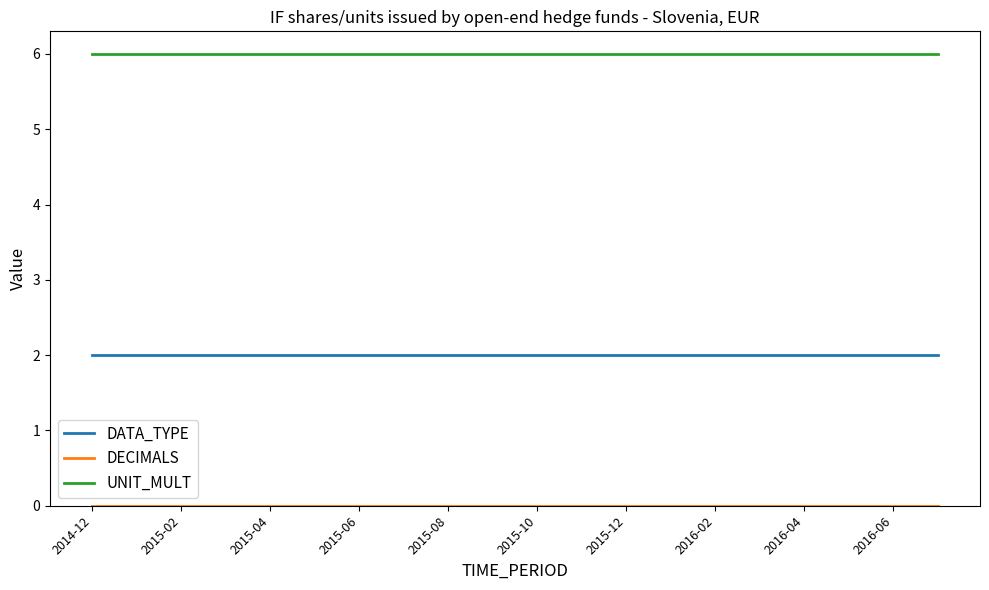

True or false: UNIT_MULT and DATA_TYPE cross at least once.

False